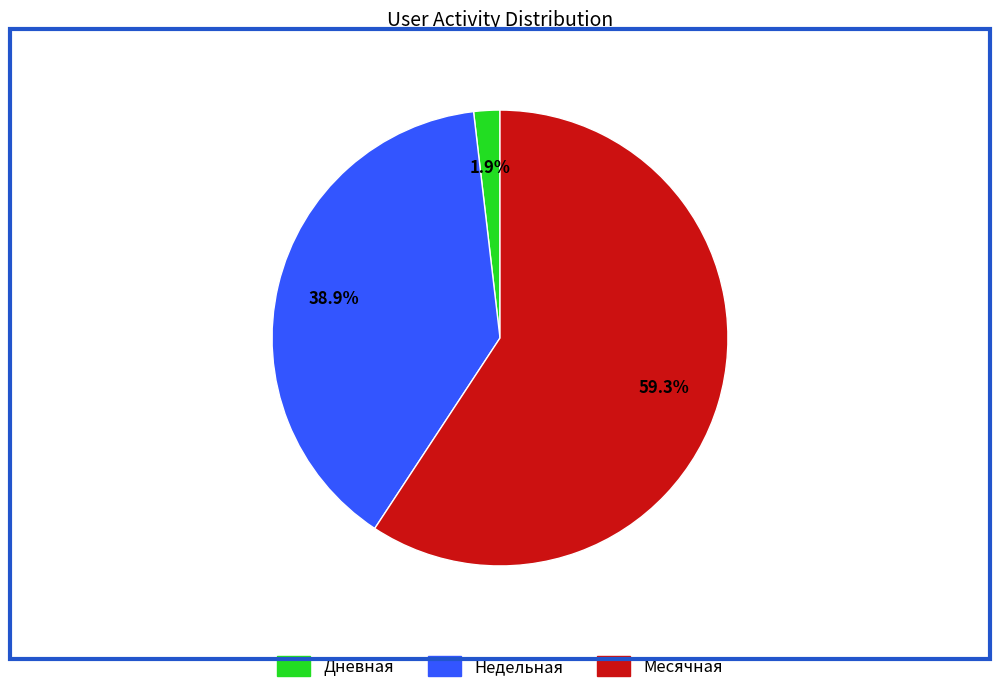

Count the number of slices in the pie.

3